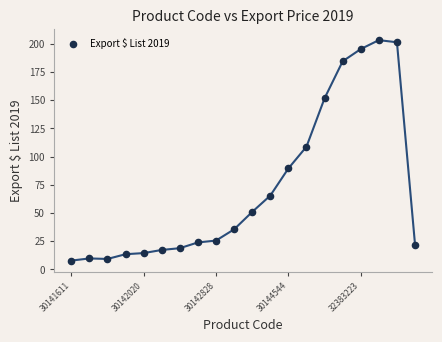

What Y value in the scatter plot is closest to 105?

108.8